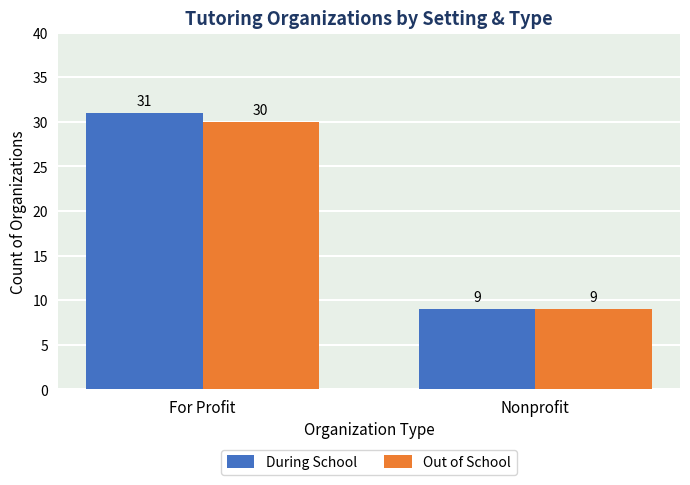

What is the sum of the During School values at For Profit and Nonprofit?

40